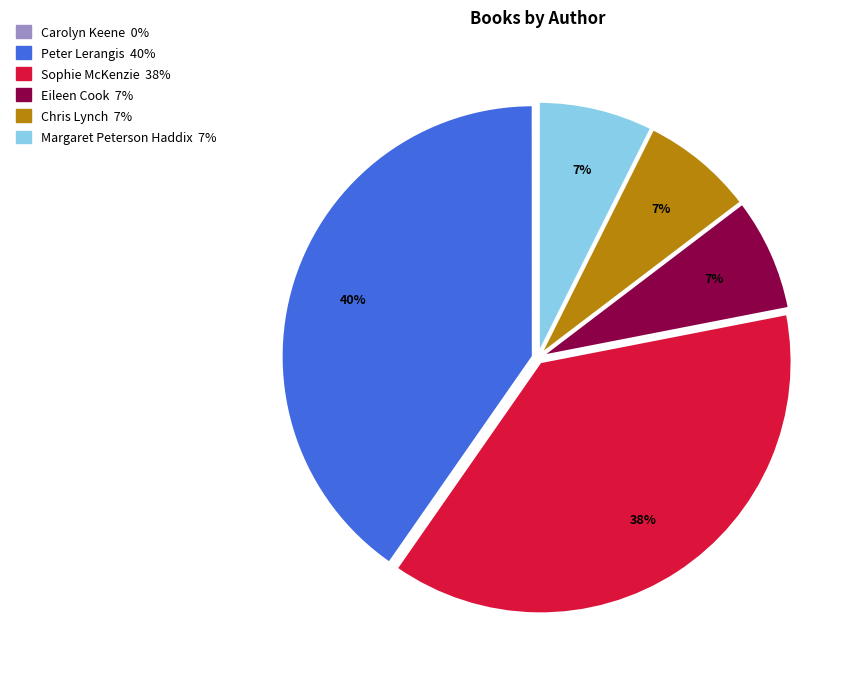

To the nearest percent, what is the difference between the largest and smallest slice percentages?

40%